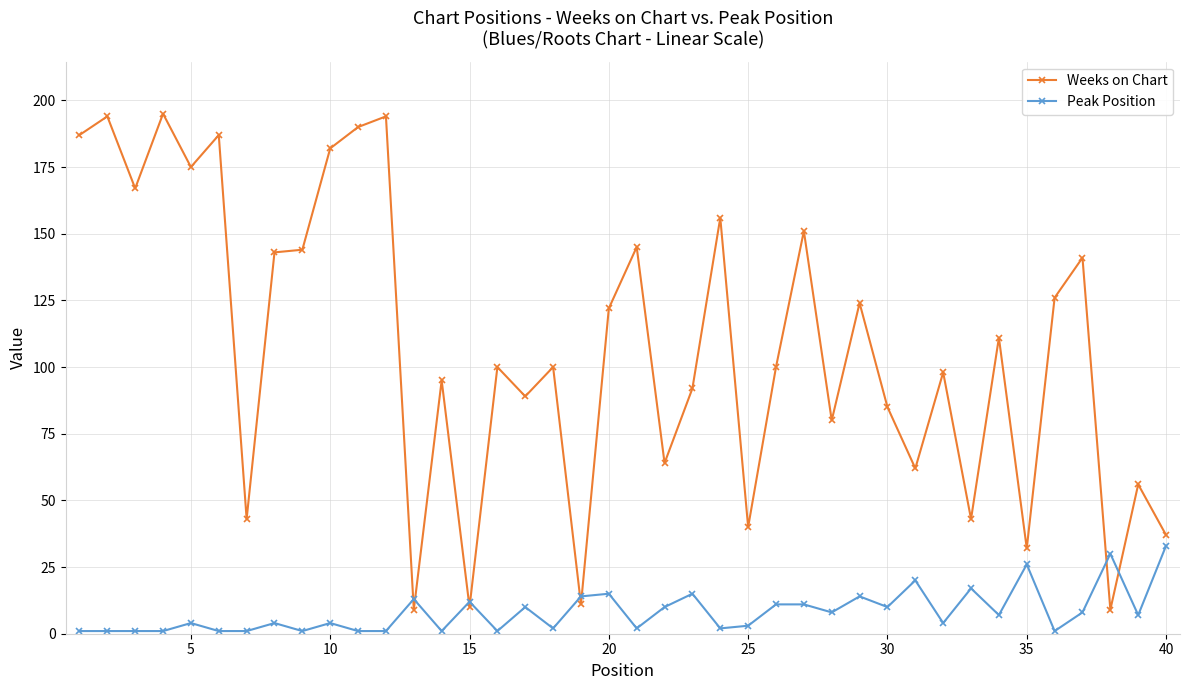

How many data points in Peak Position are less than 7?

20